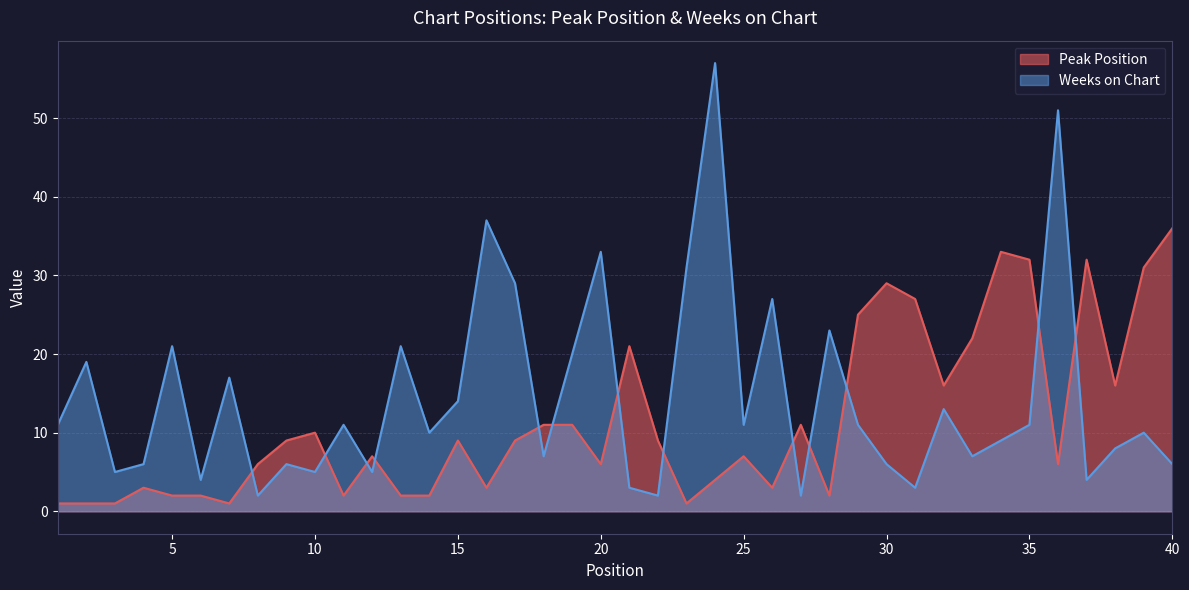

Which series has the widest spread of values?

Weeks on Chart